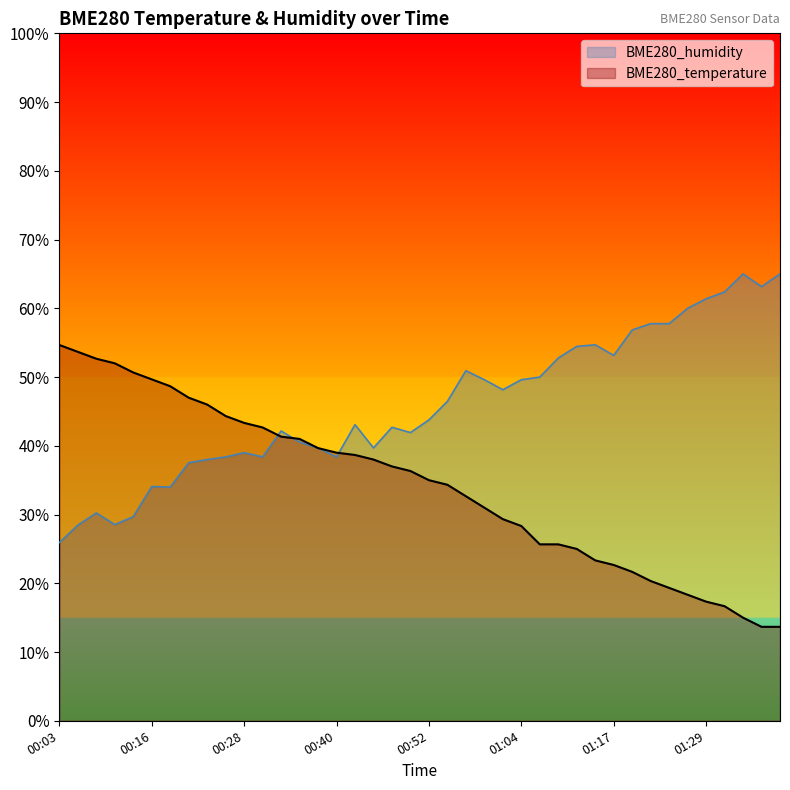

What are all the series names shown in the legend?

BME280_humidity, BME280_temperature